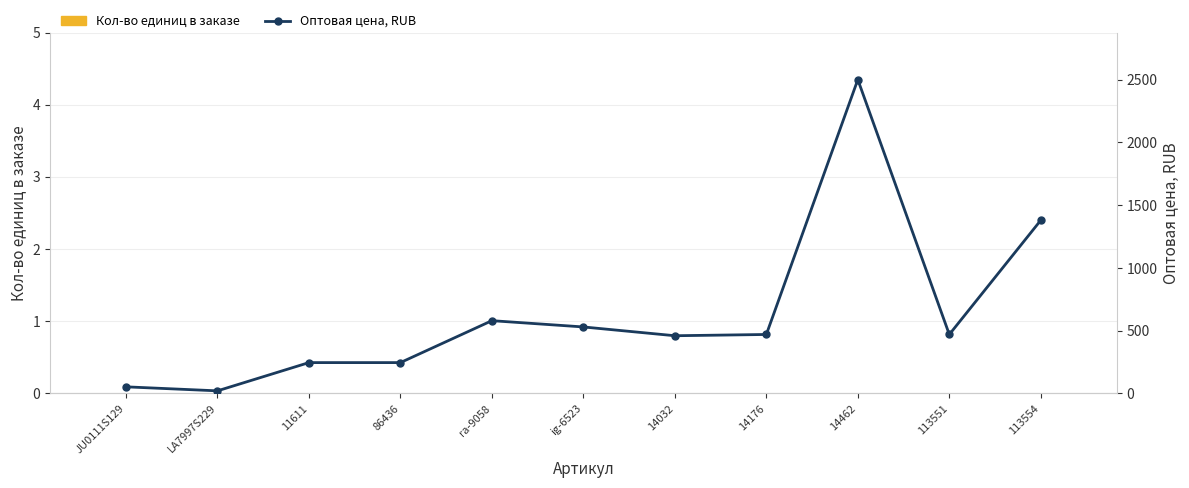

Rank the series by their maximum value, from highest to lowest.

Оптовая цена, RUB, Кол-во единиц в заказе